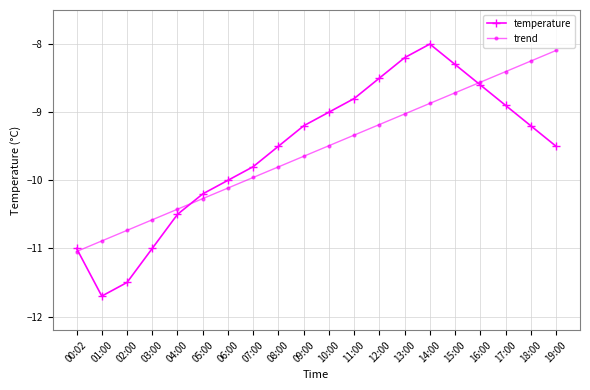

Is it true that trend equals -6.1 at 15:00?

False